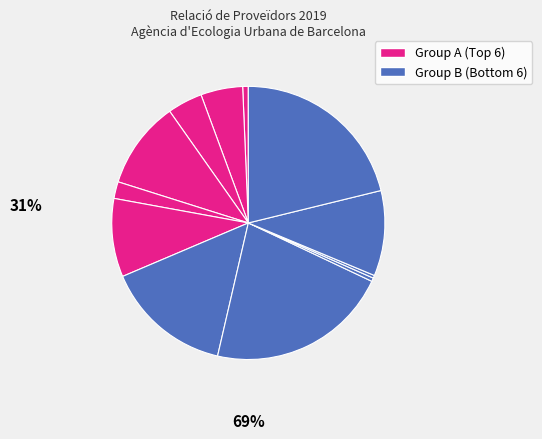

How many slices are in this pie chart?

12